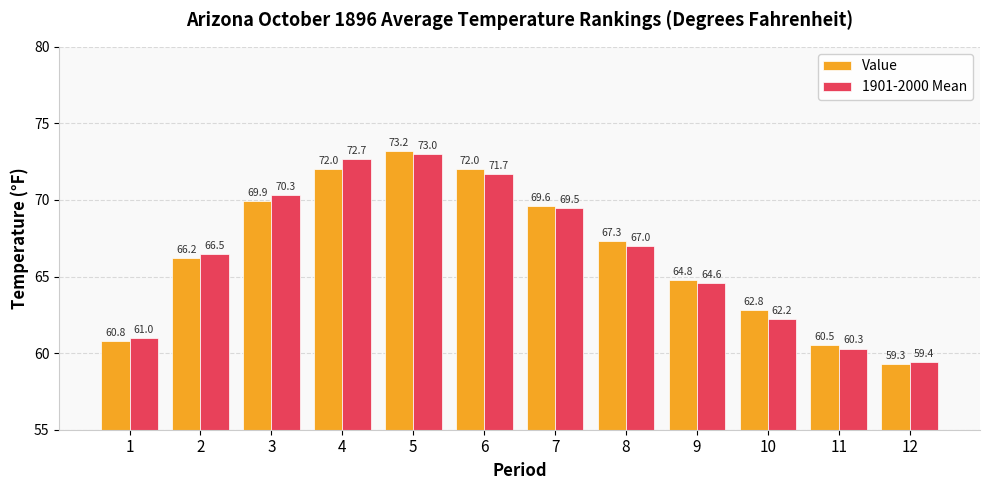

What is the total value across all series at 6?

143.7